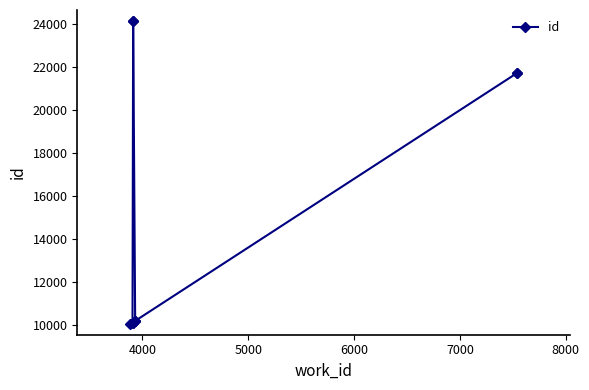

What is the difference between the values at 5000 and 7000?

14035